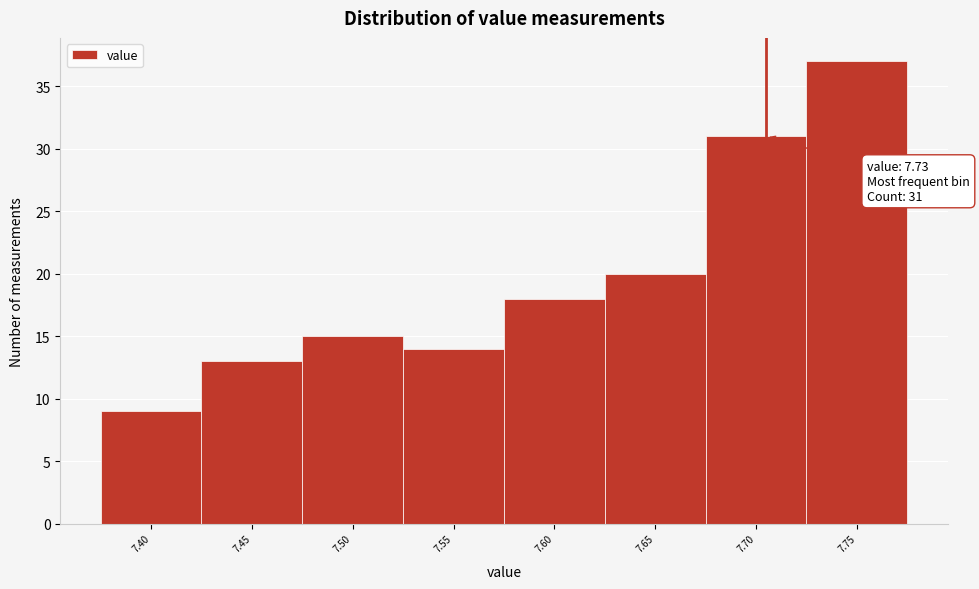

Reading left to right, list all the values displayed in this chart.

7.40=9	7.45=13	7.50=15	7.55=14	7.60=18	7.65=20	7.70=31	7.75=37